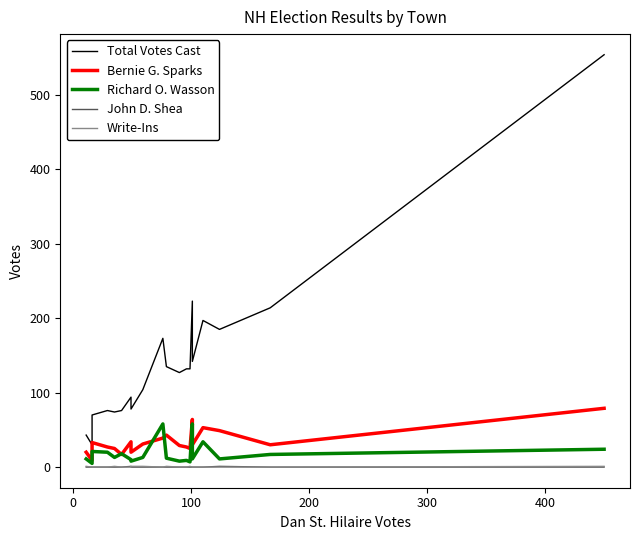

Does the chart display data point markers on the line(s)?

No